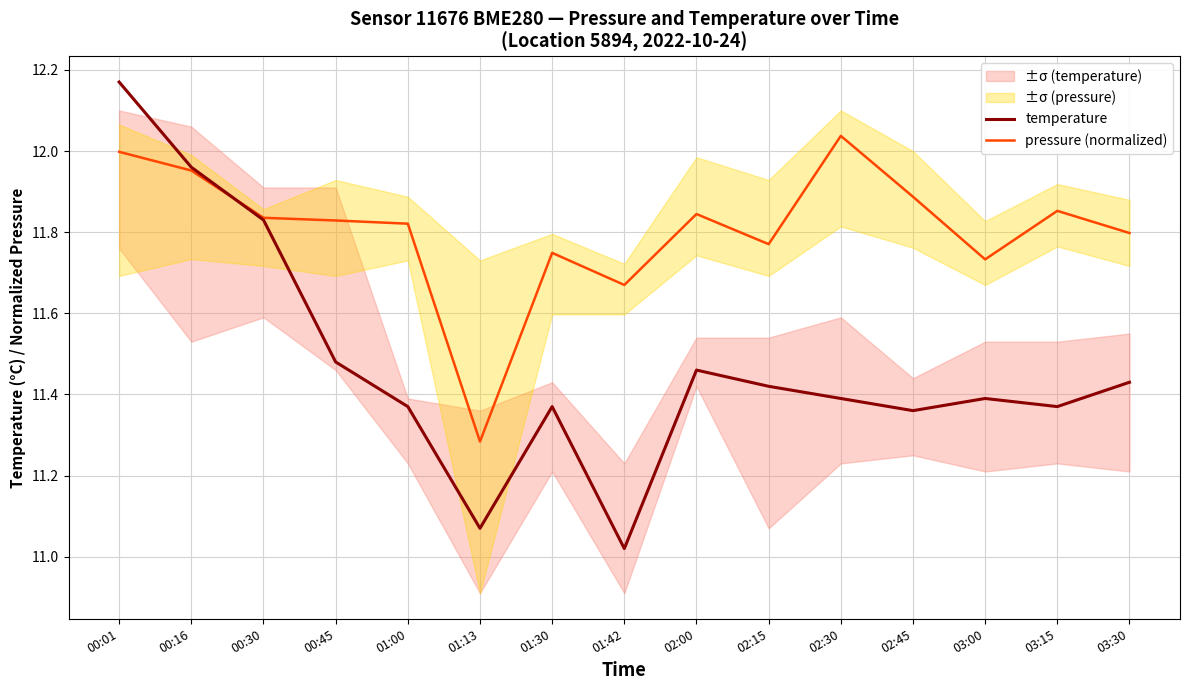

Is it true that pressure (normalized) equals 11.8 at 00:45?

True